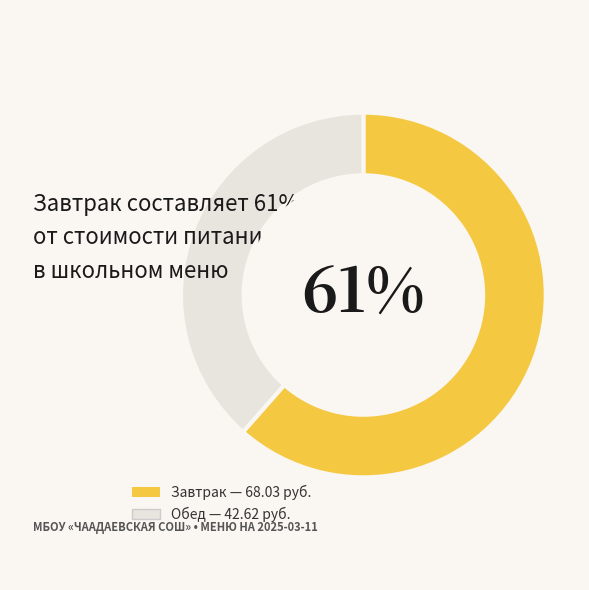

To the nearest percent, what is the average slice percentage?

50%